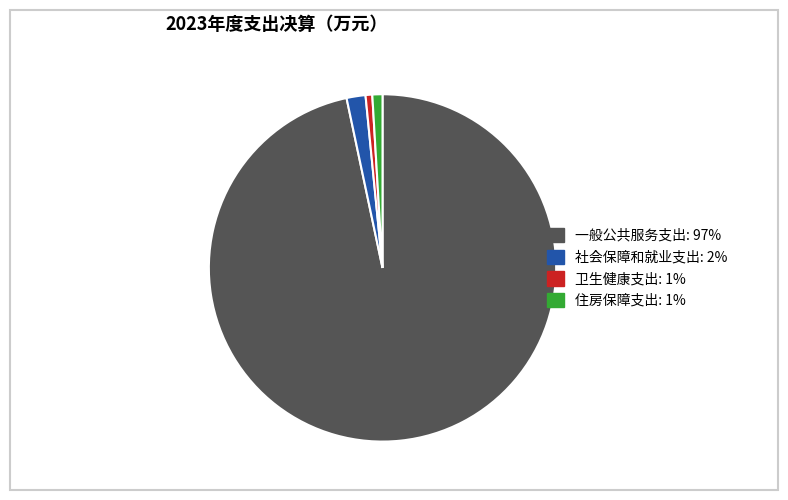

Is there a majority slice in this chart?

Yes